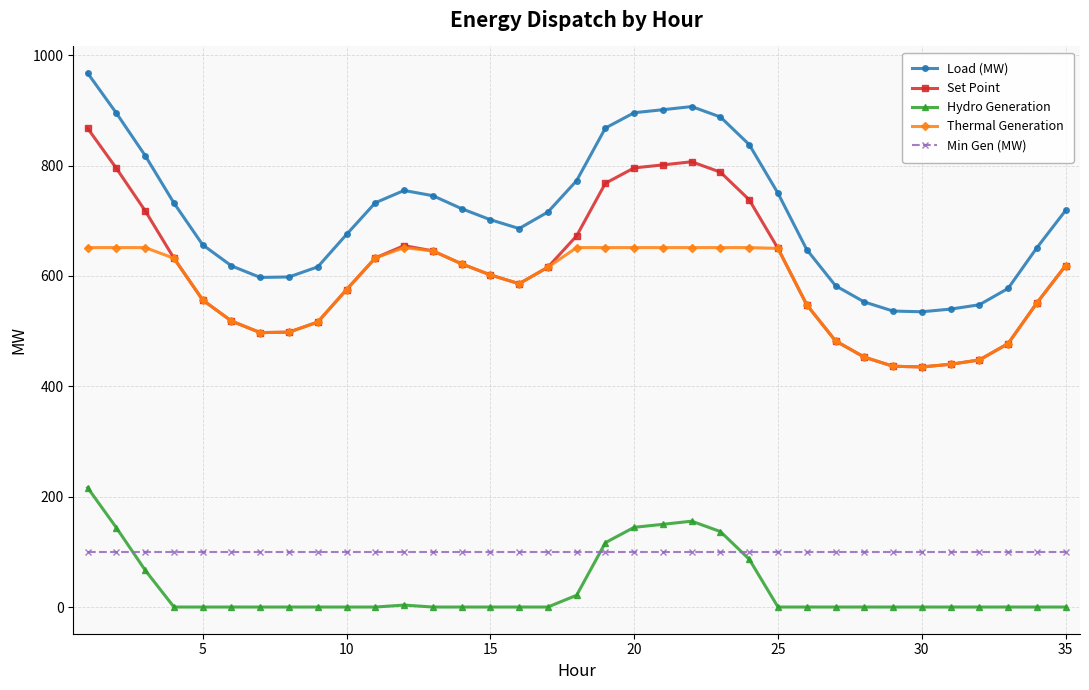

How many distinct data groups are displayed?

5